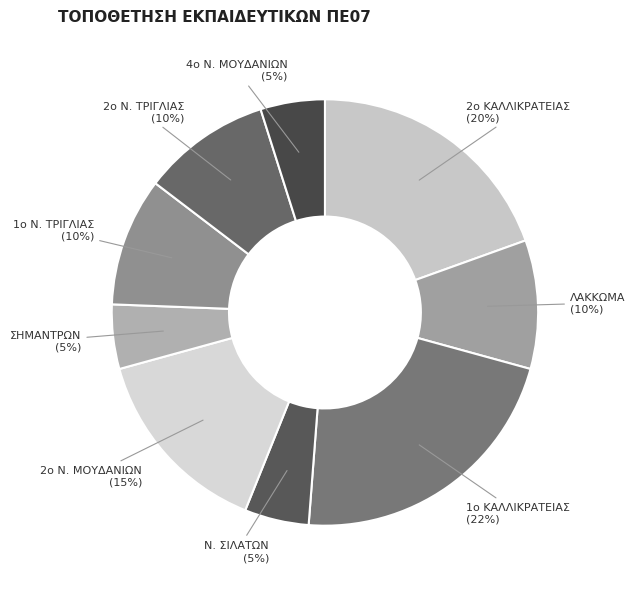

Is there a majority slice in this chart?

No